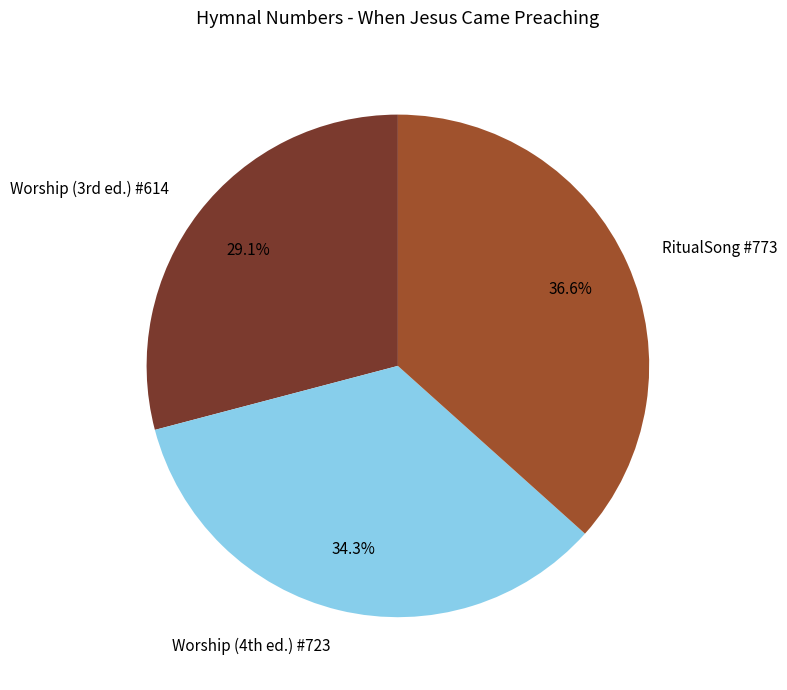

Count the number of slices in the pie.

3